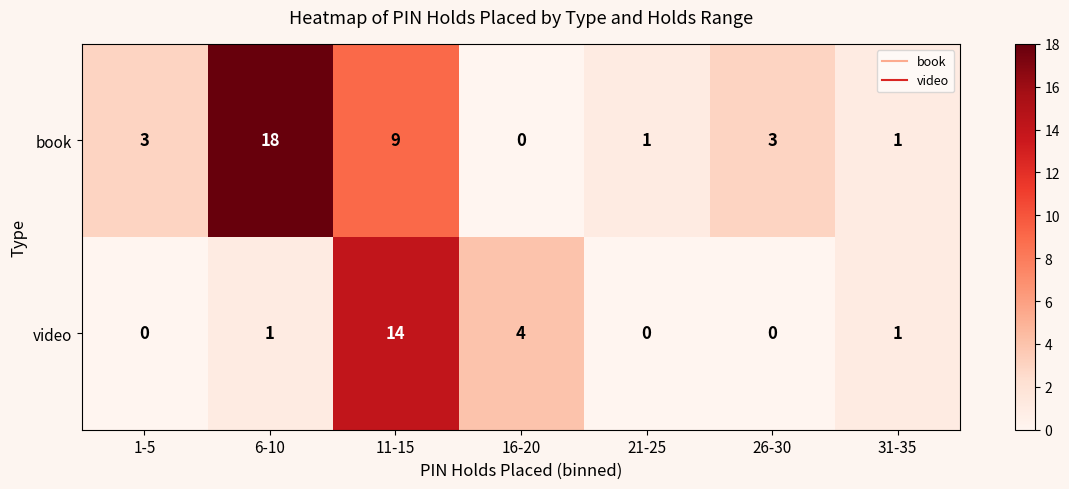

How many data points does each series have?

7